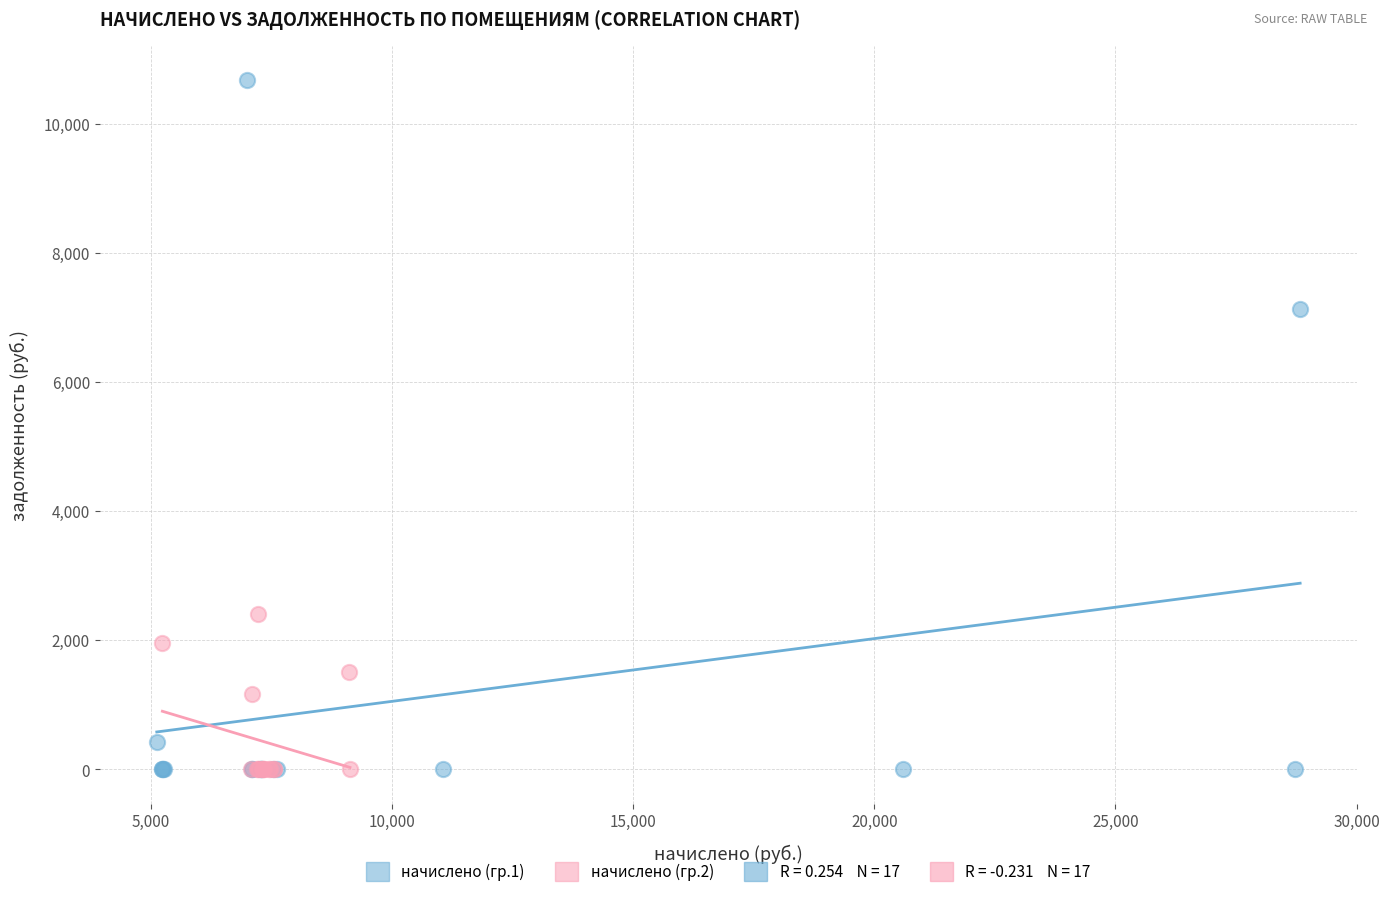

Which series has the largest Y range (max minus min)?

начислено (гр.1)